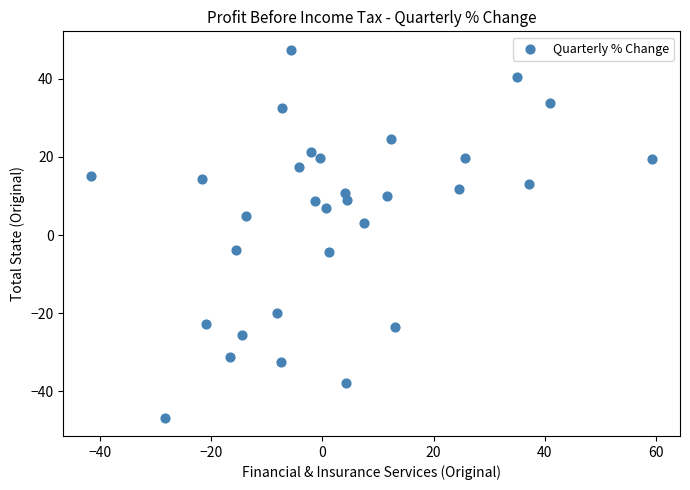

What is the range of Y values (max minus min)?

94.1